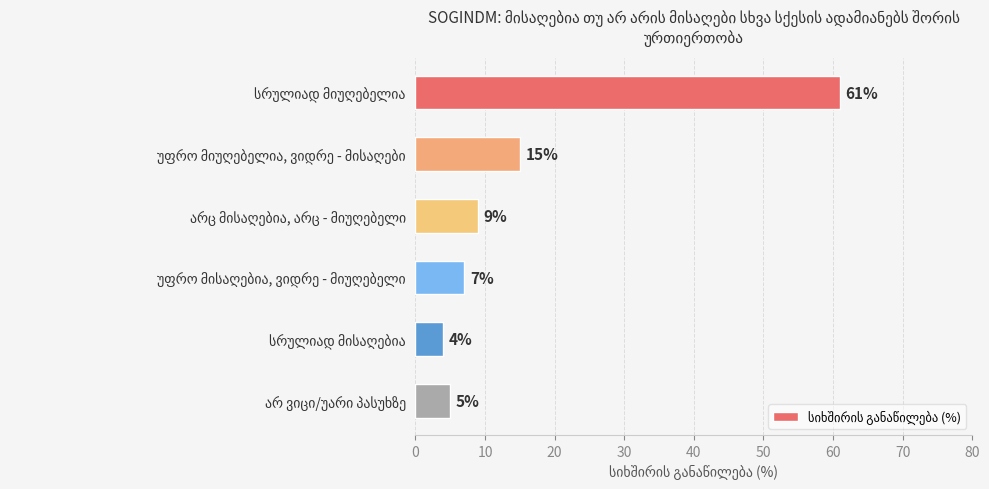

What is the value of the 2nd bar from the top?

15